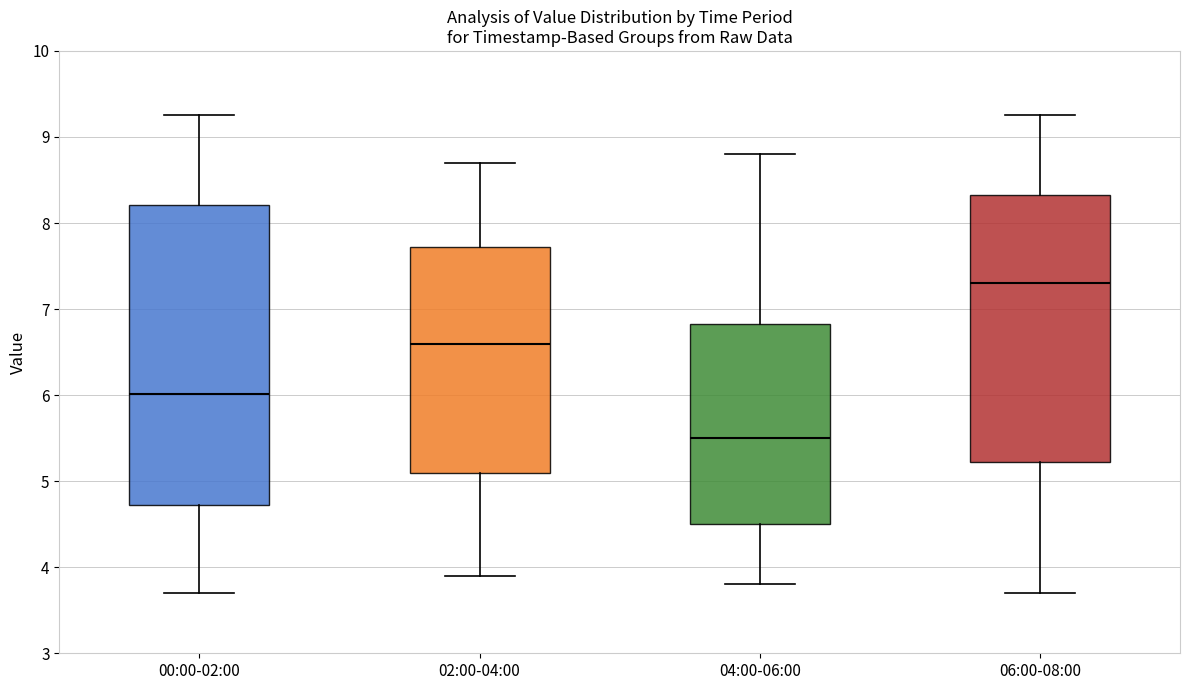

Which box's median line is the lowest?

04:00-06:00